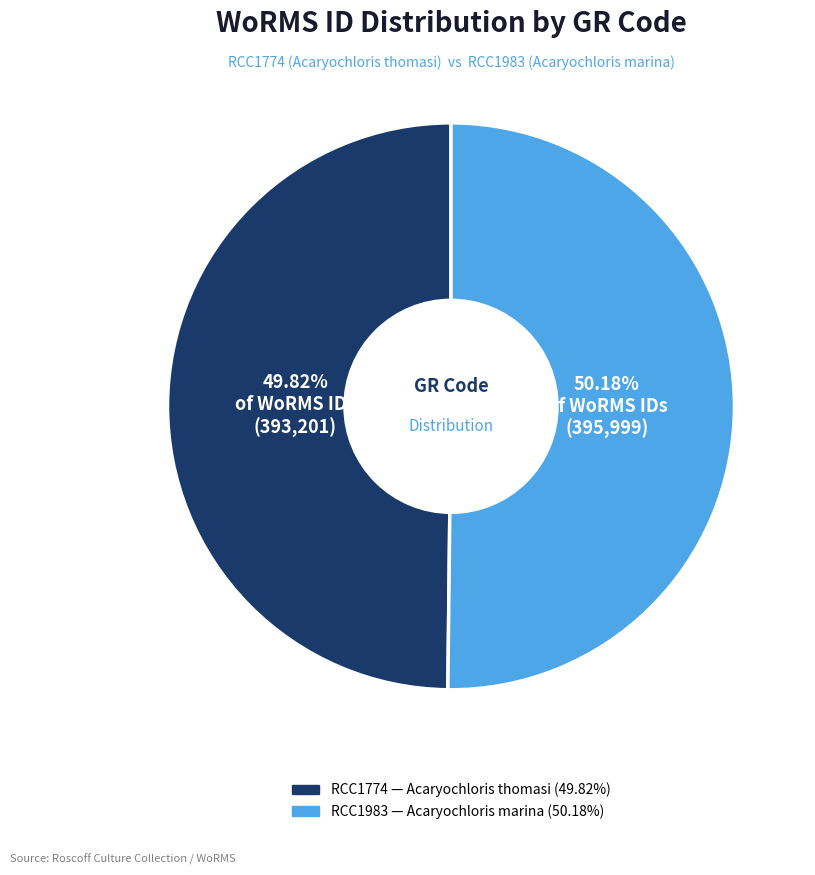

Is there any slice that represents more than half of the pie?

Yes